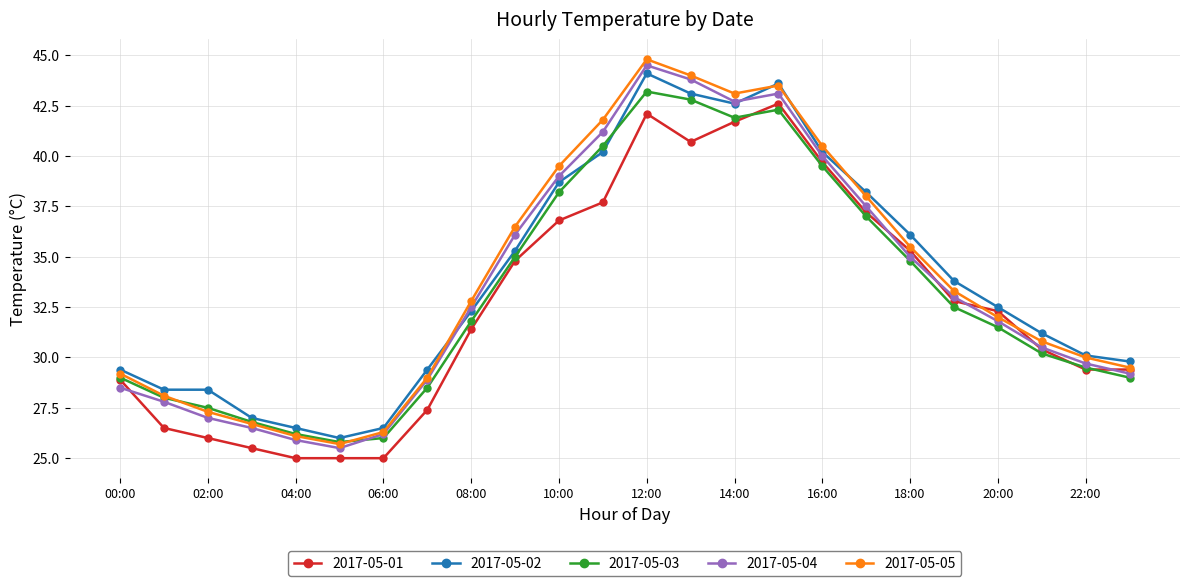

How many lines are shown in the chart?

5